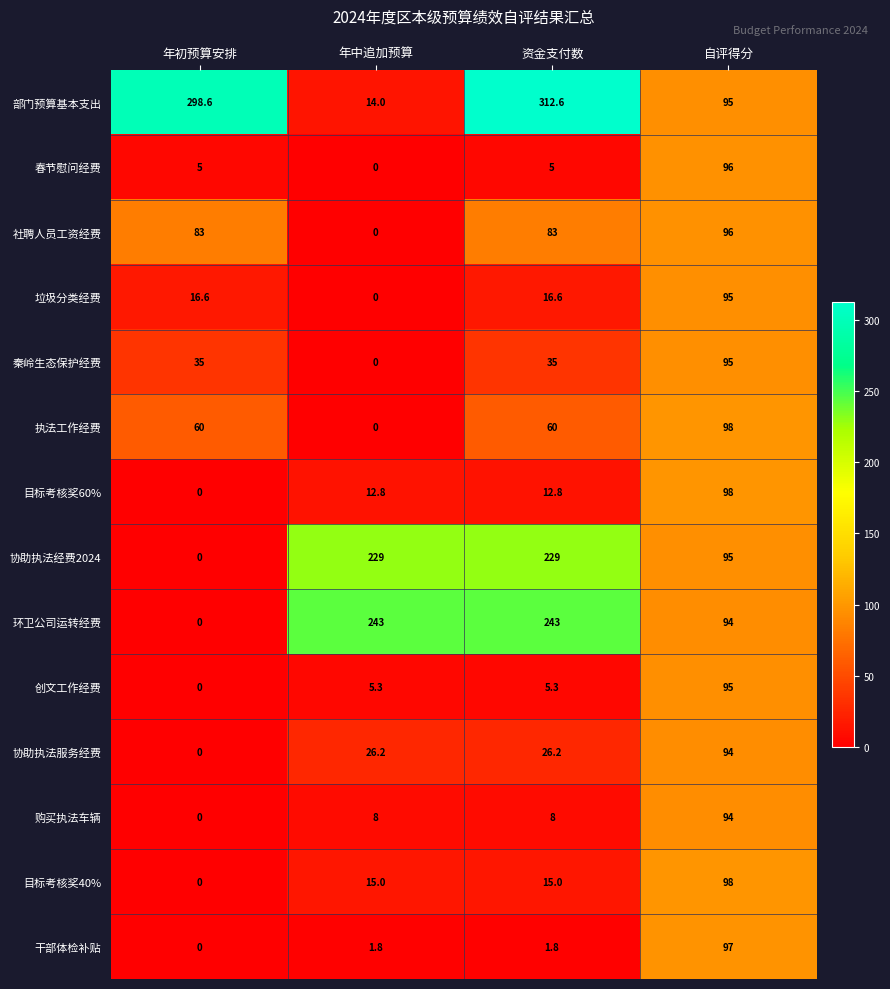

What is the sum of all 协助执法经费2024 values?

553.0